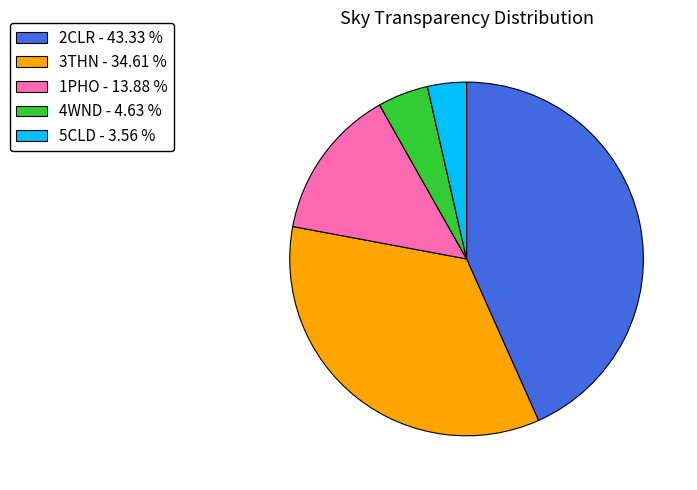

Is the sum of 4WND - 4.63 % and 3THN - 34.61 % greater than half?

No